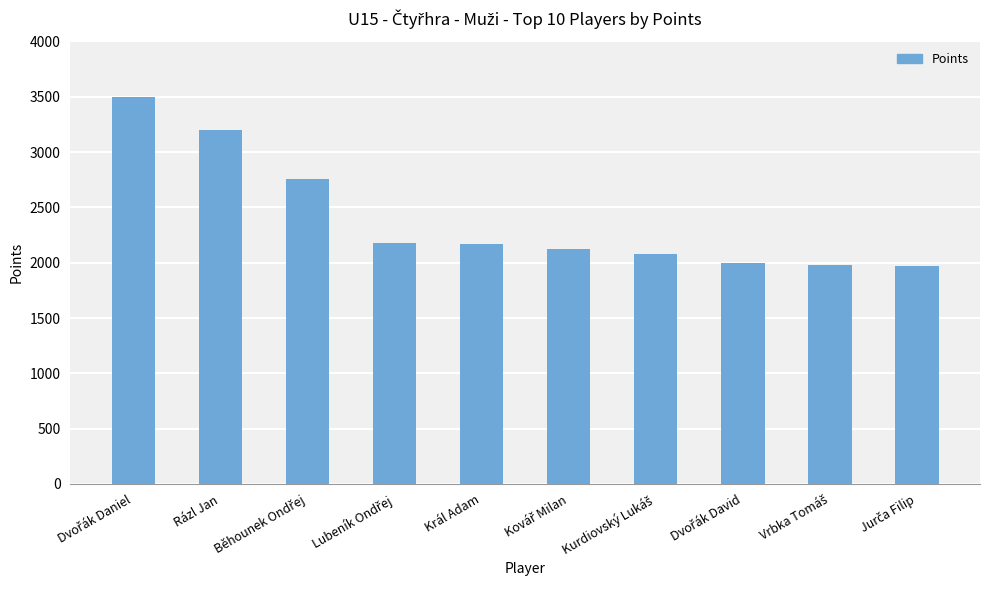

What is the difference between the maximum and second lowest values?

1520